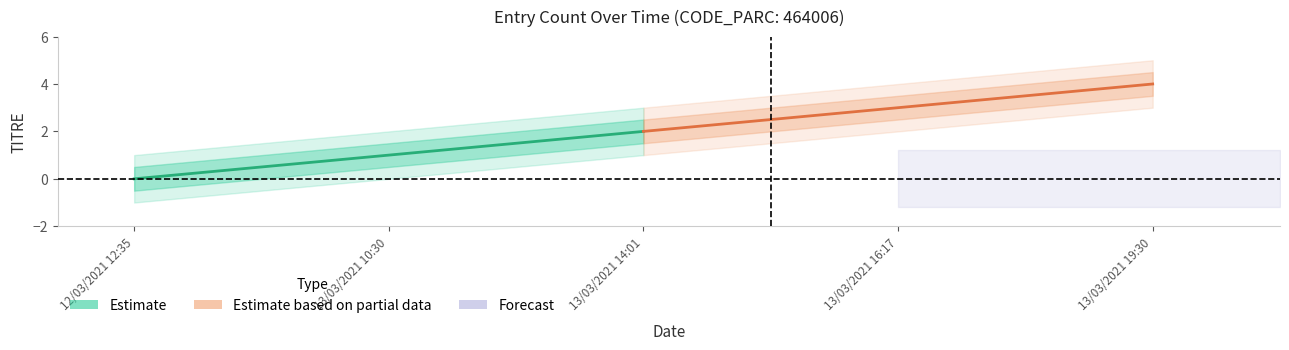

Reading left to right, list all the values displayed in this chart.

Estimate: 0	1	2
Estimate based on partial data: 2	3	4